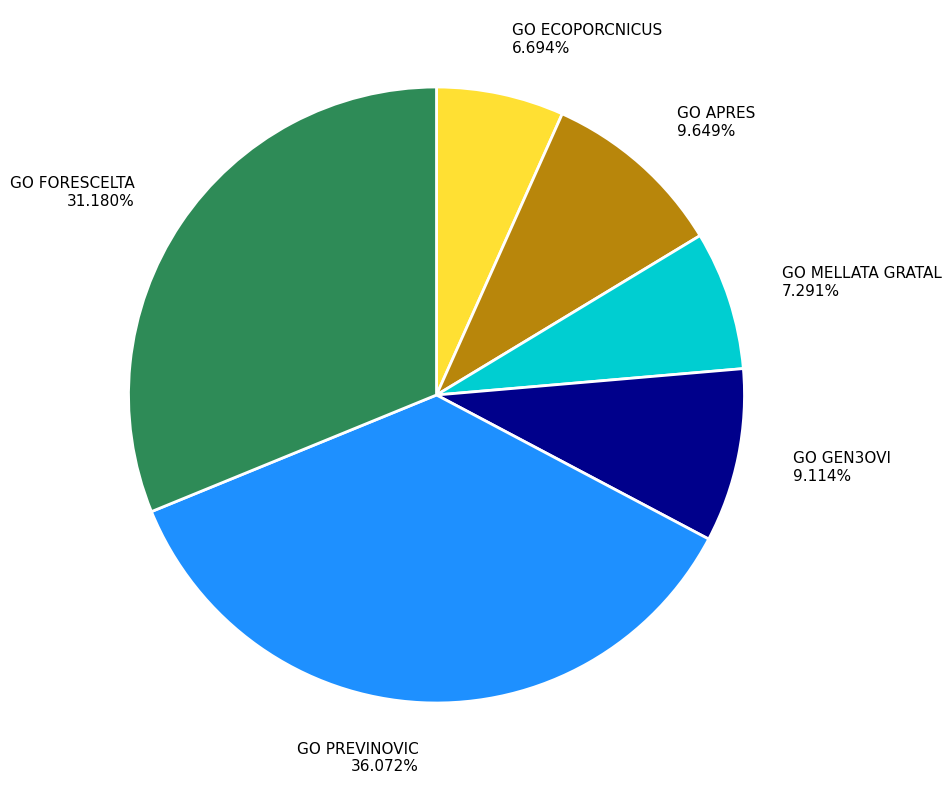

The GO PREVINOVIC slice represents 36% of the pie. True or false?

True